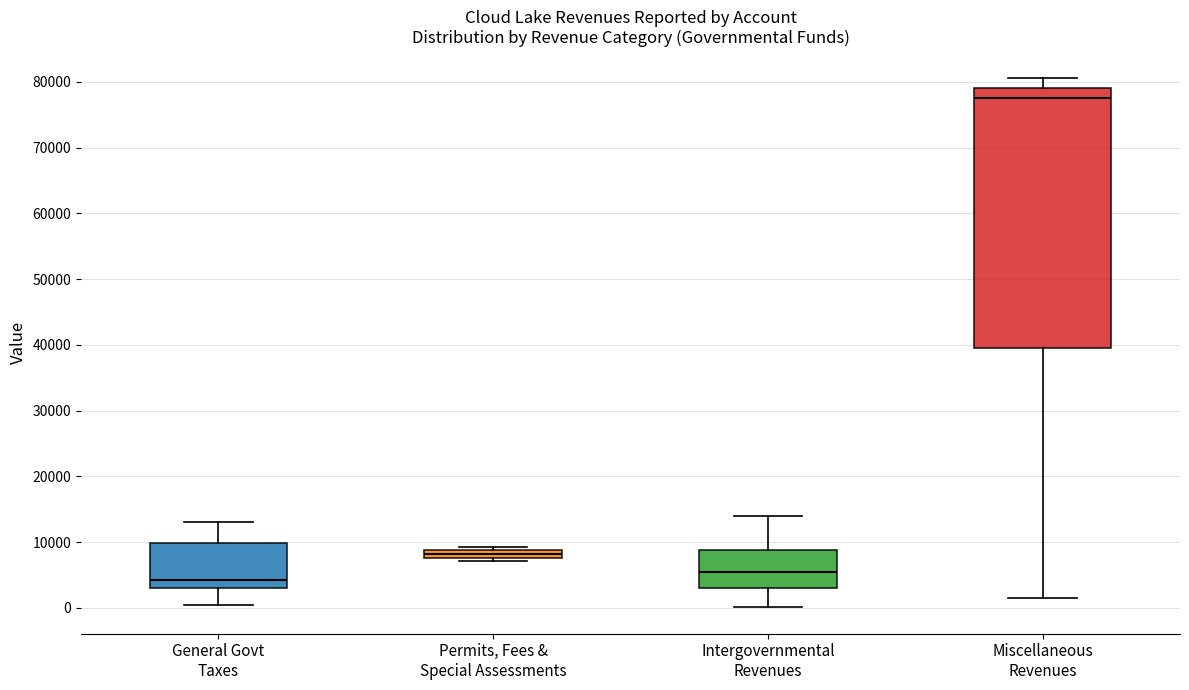

Which box is the tallest, from its lower edge to its upper edge?

Miscellaneous Revenues